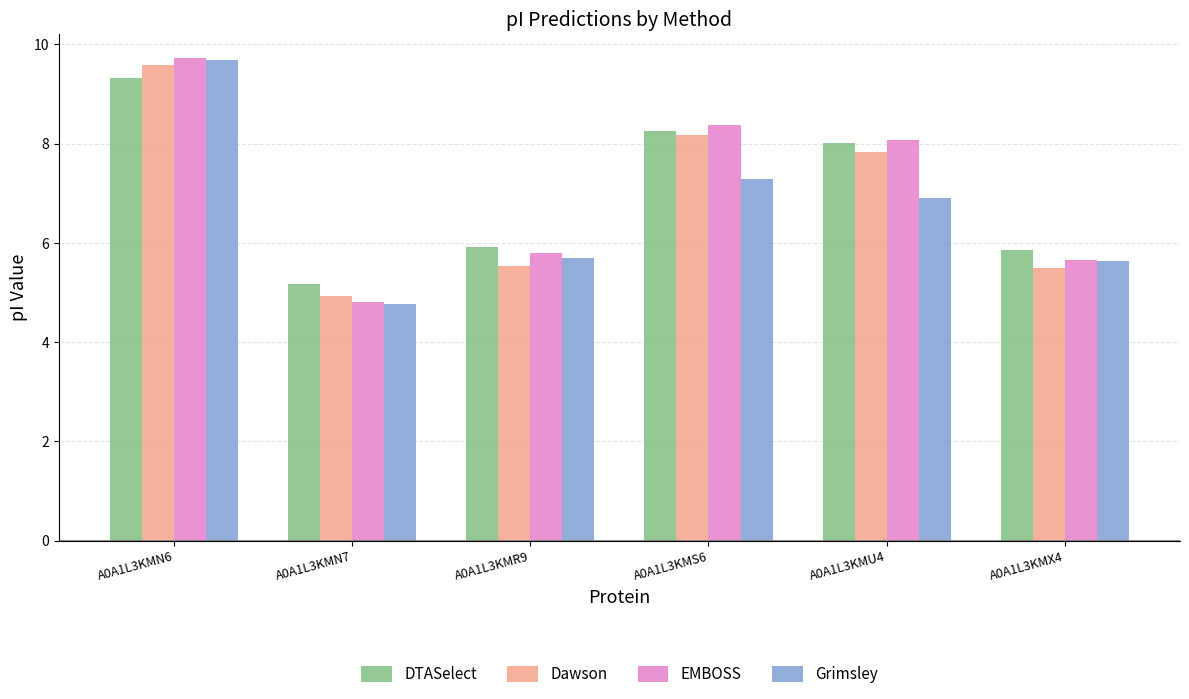

What are all the series names shown in the legend?

DTASelect, Dawson, EMBOSS, Grimsley